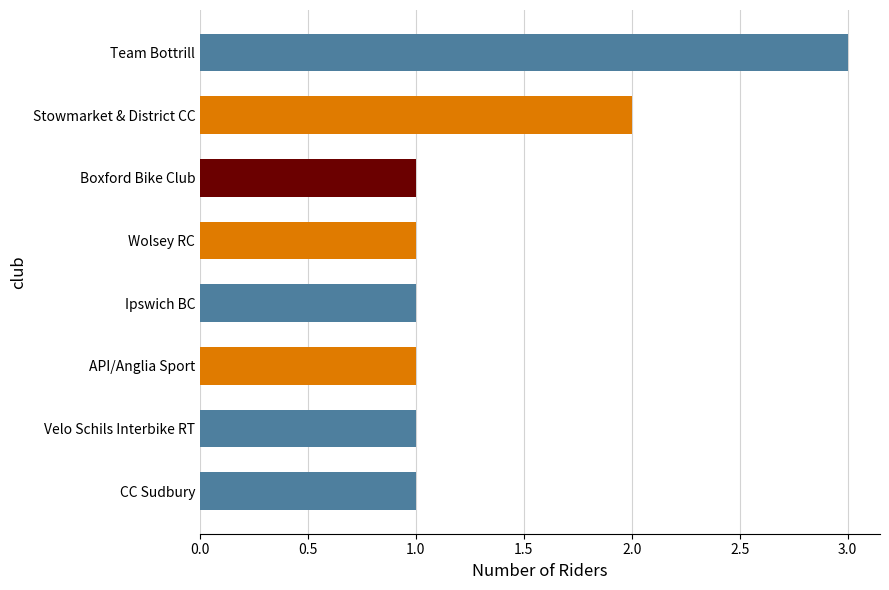

Reading top to bottom, extract all data points from this chart.

3	2	1	1	1	1	1	1